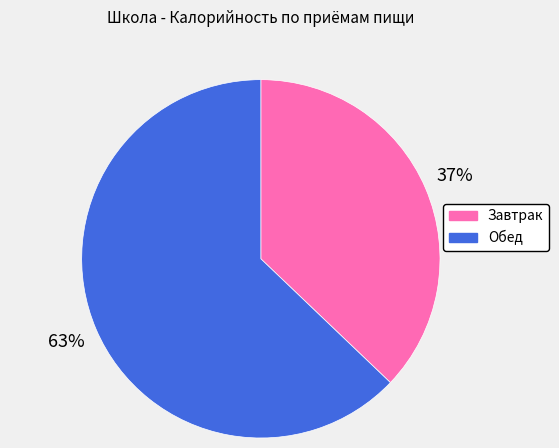

Is the sum of Завтрак and Обед greater than half?

Yes